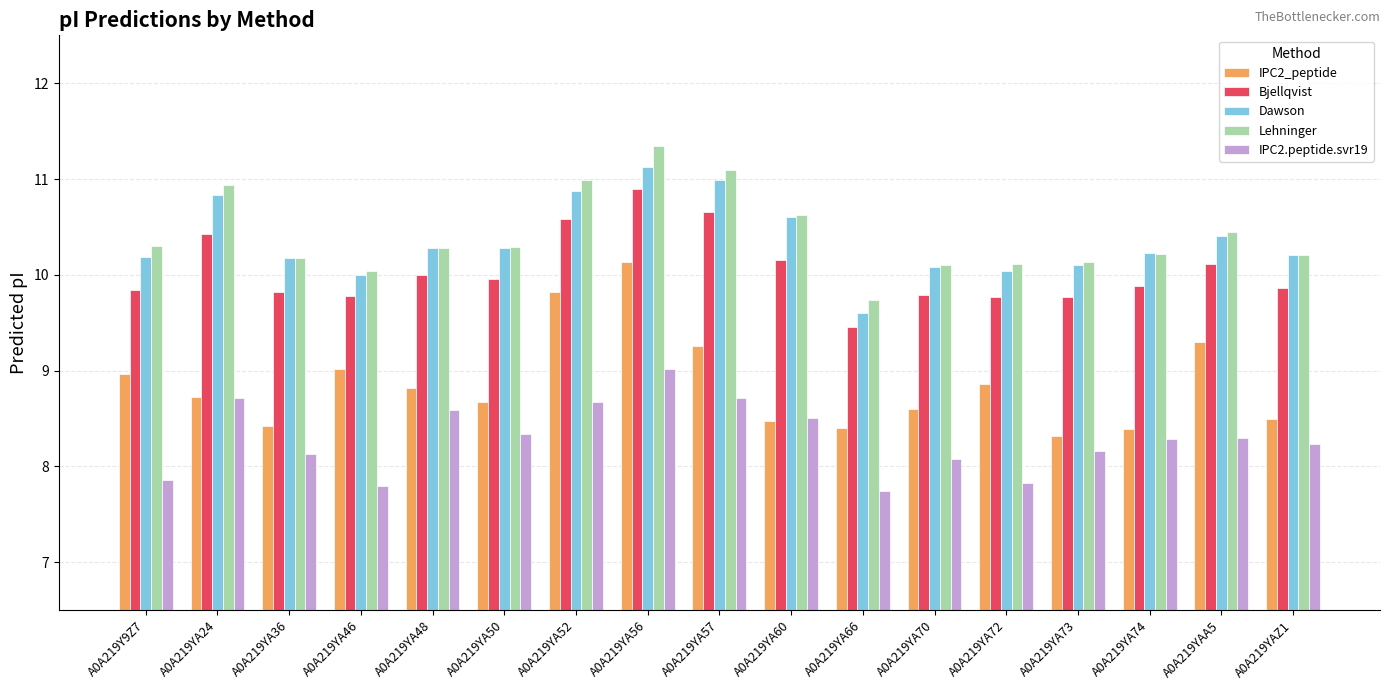

What is the spread (max minus min) of values at A0A219YAA5?

2.2